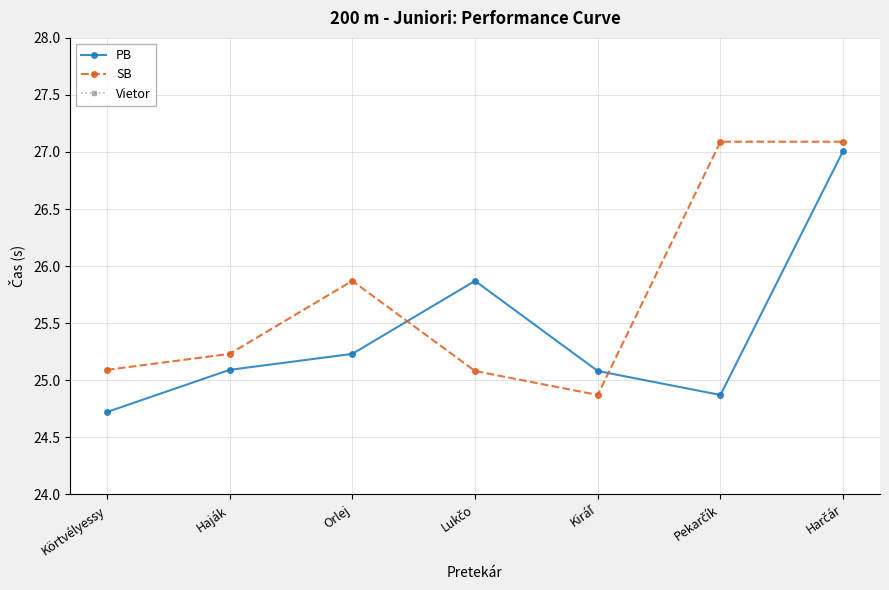

Reading left to right, extract all data points from this chart.

PB: 24.7	25.1	25.2	25.9	25.1	24.9	27.0
SB: 25.1	25.2	25.9	25.1	24.9	27.1	27.1
Vietor: -0.3	-0.3	-0.3	-0.3	-0.3	-0.3	-0.3